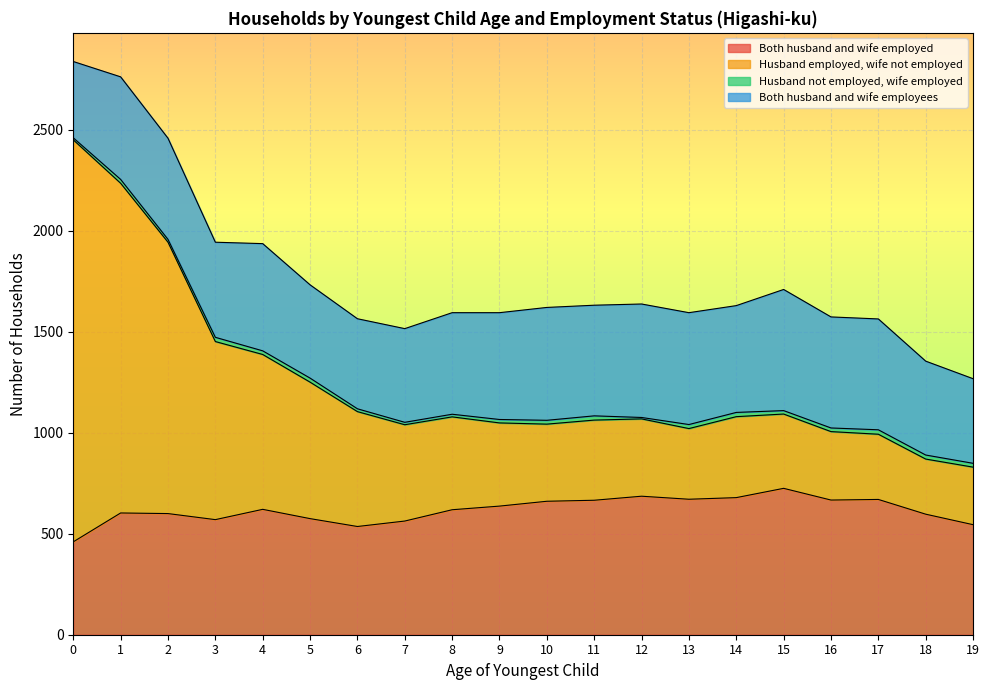

How many data points in Both husband and wife employed are above 621?

9